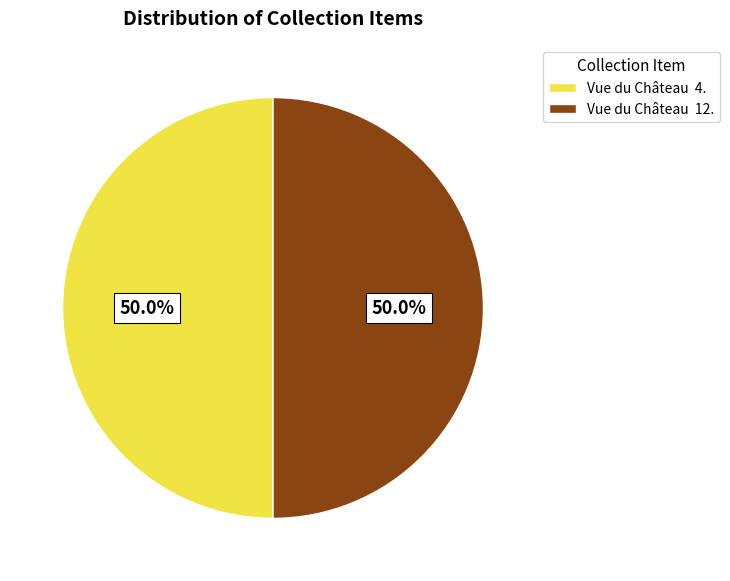

Approximately how many times larger is the value at Vue du Château 12. compared to Vue du Château 4.?

1.0